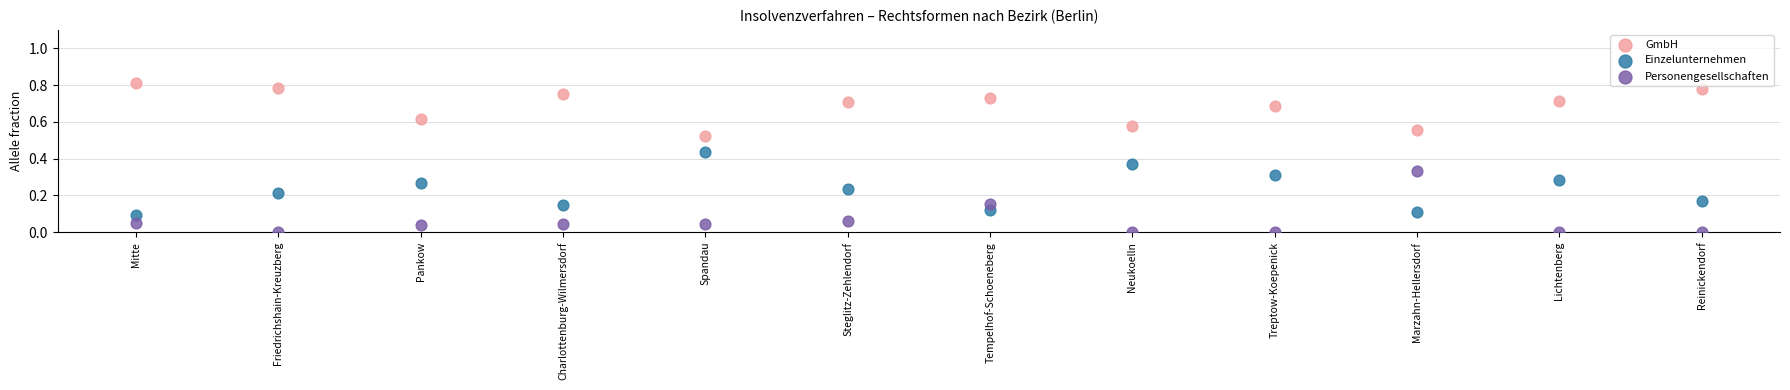

Which series reaches the maximum Y coordinate?

GmbH